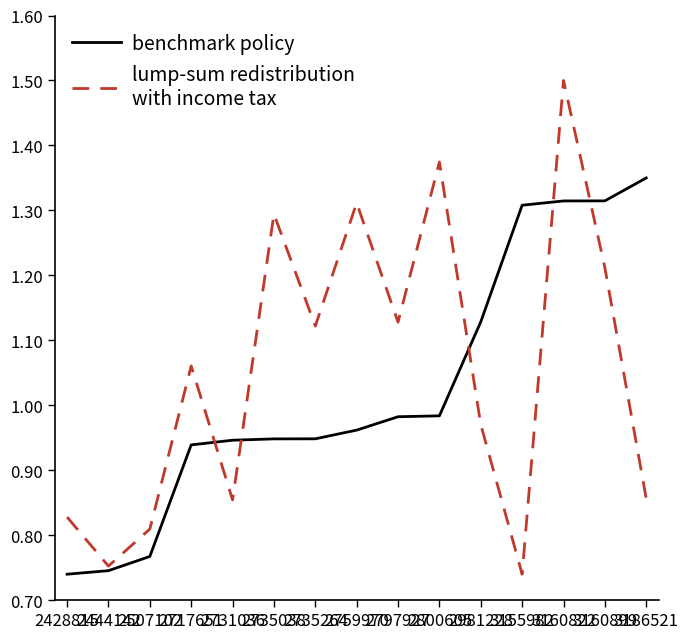

What is the maximum value shown in the chart?

1.5